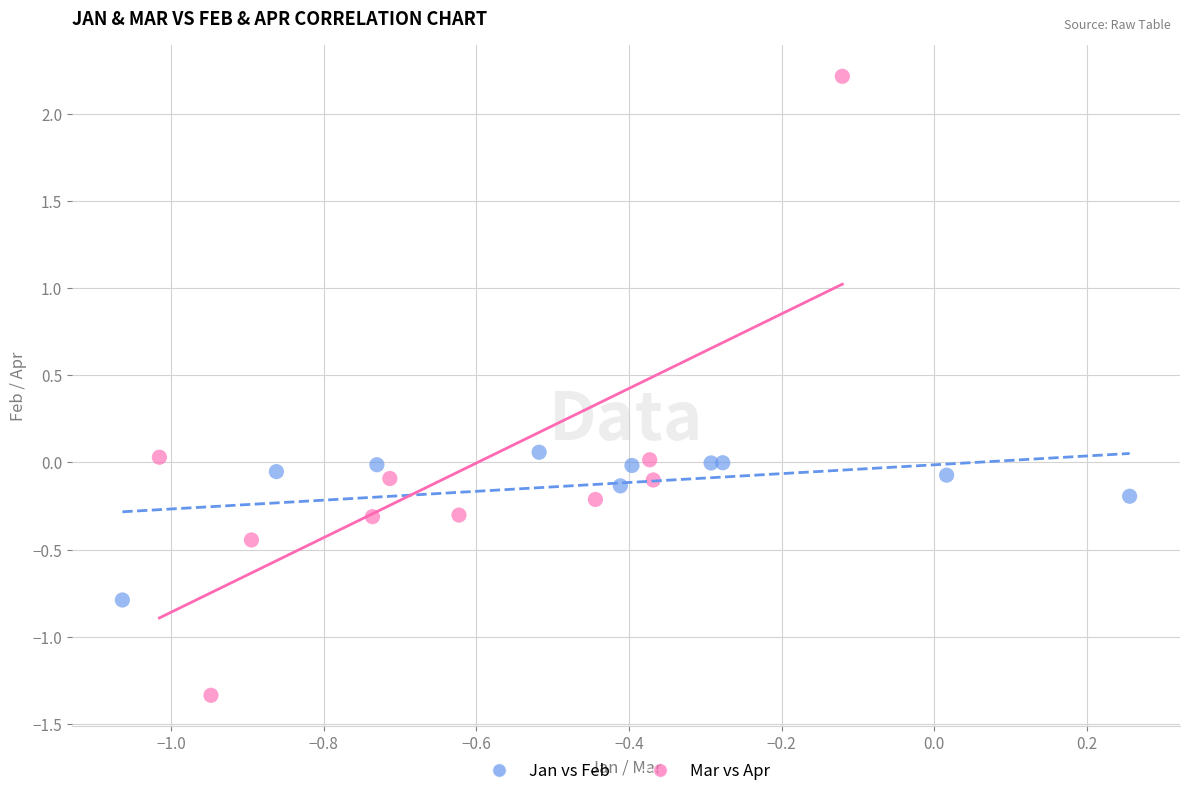

Which series reaches the maximum Y coordinate?

Mar vs Apr